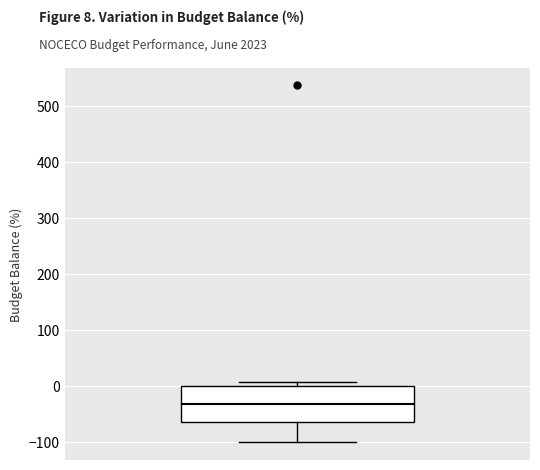

Where is the lower edge of the box on the y-axis? The values are not printed on the chart, so give them approximately, as read against the axis.

-60